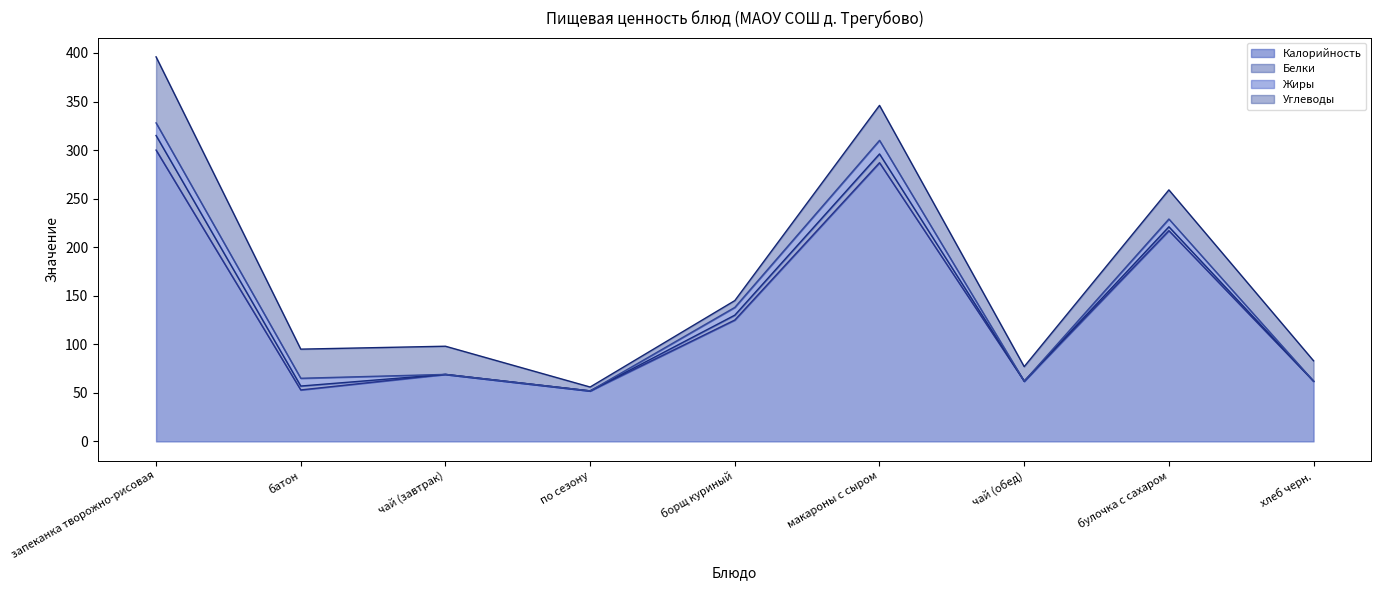

True or false: Углеводы and Калорийность cross at least once.

False